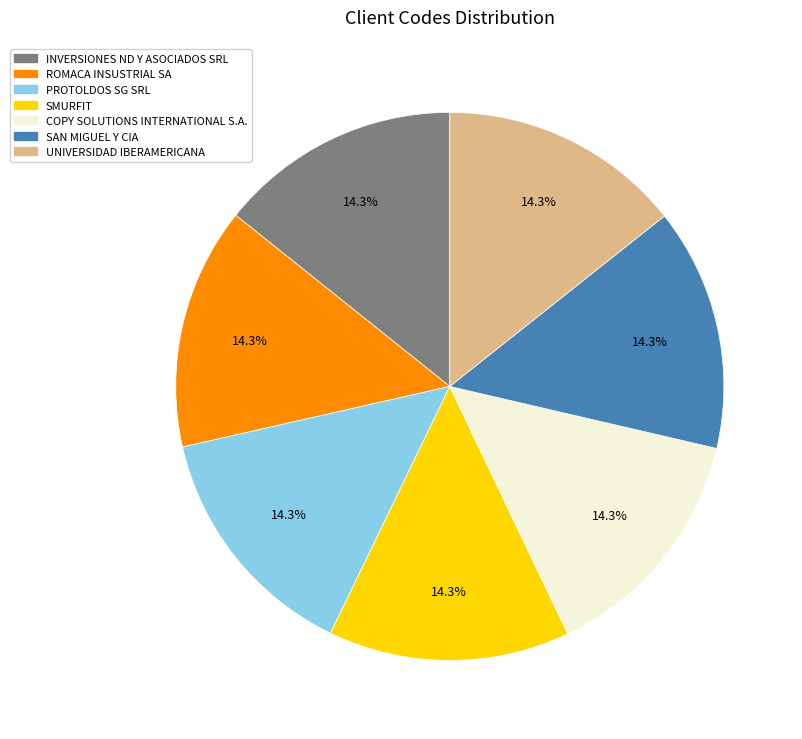

To the nearest percent, what is the average slice percentage?

14%